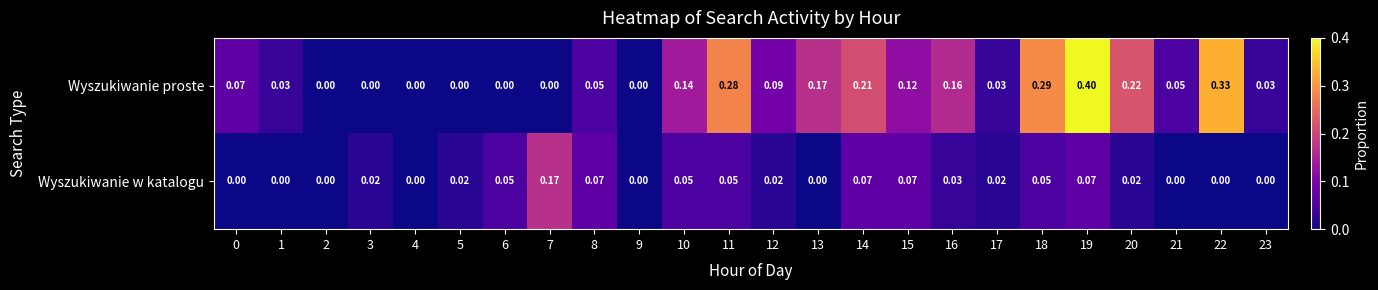

Which series has the largest total across all categories?

Wyszukiwanie proste